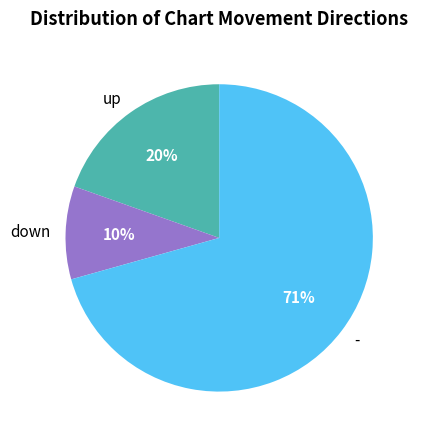

To the nearest percent, what portion does down represent?

10%